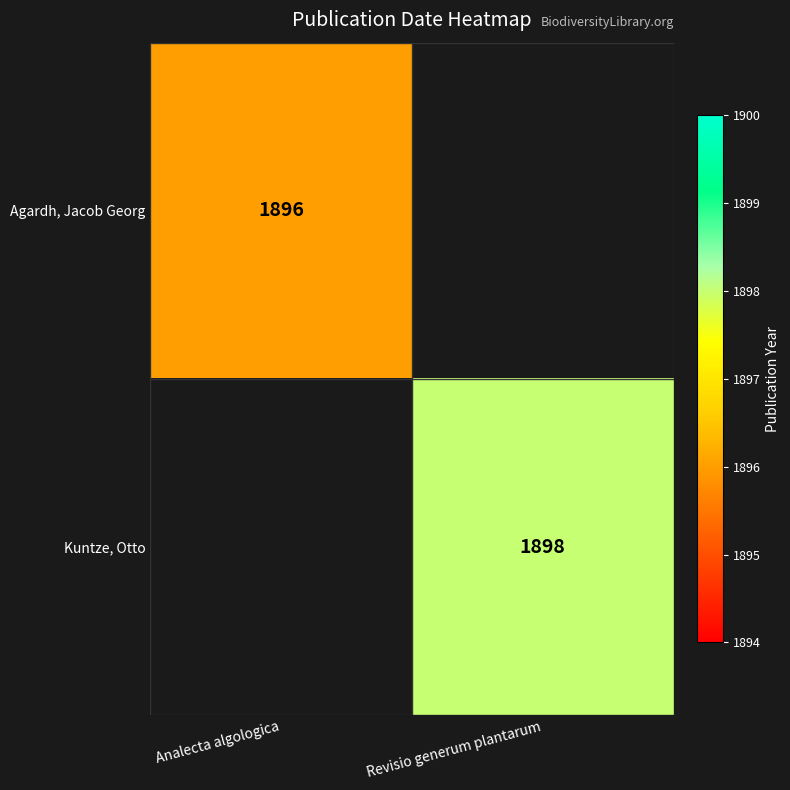

True or false: Kuntze, Otto has a value of 3170 at Revisio generum plantarum.

False